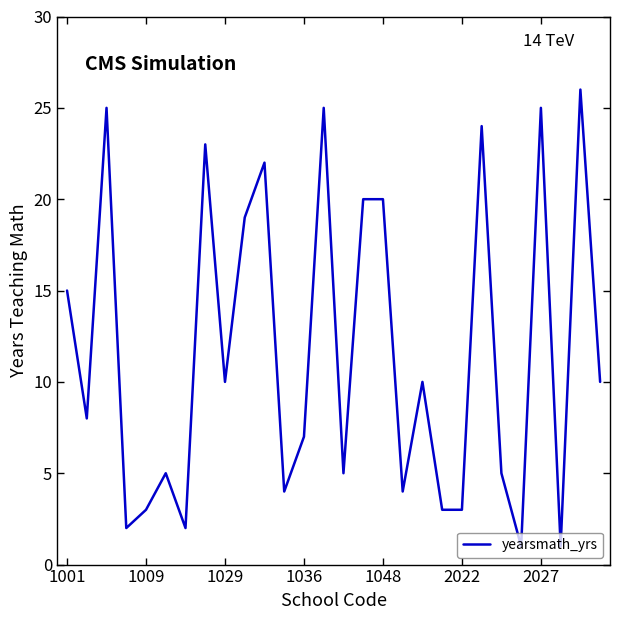

What is the maximum value shown in the chart?

26